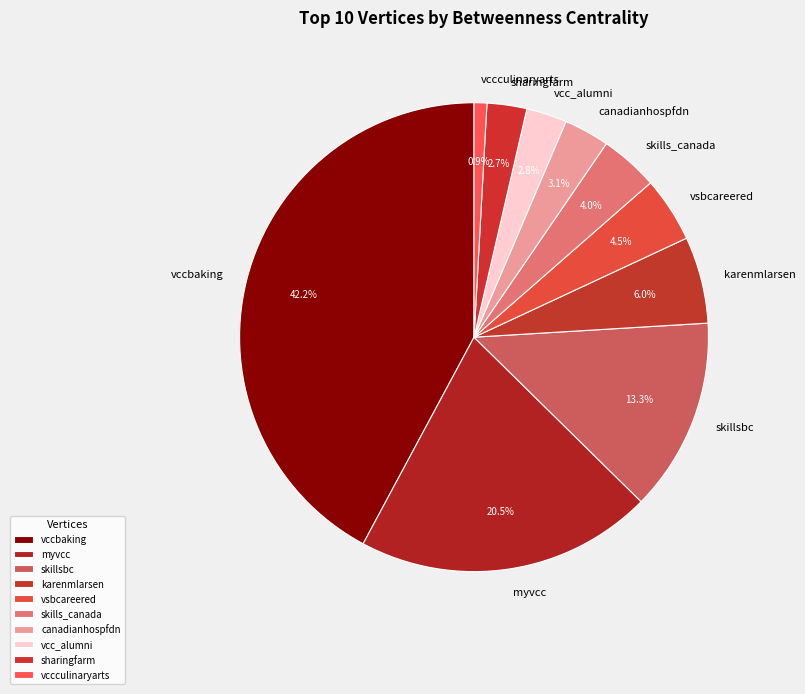

To the nearest percent, what is the difference between the karenmlarsen and sharingfarm slice percentages?

3%